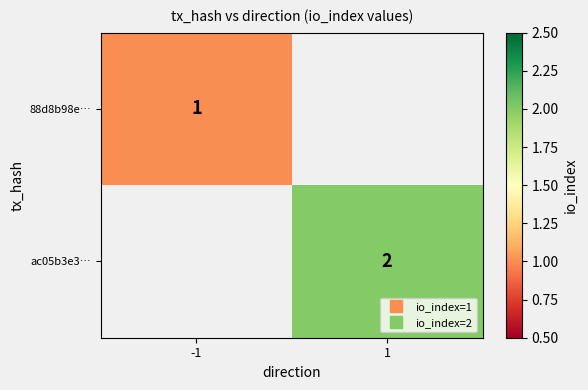

Is the value of 88d8b98e… at 1 greater than the value of ac05b3e3… at 1?

No